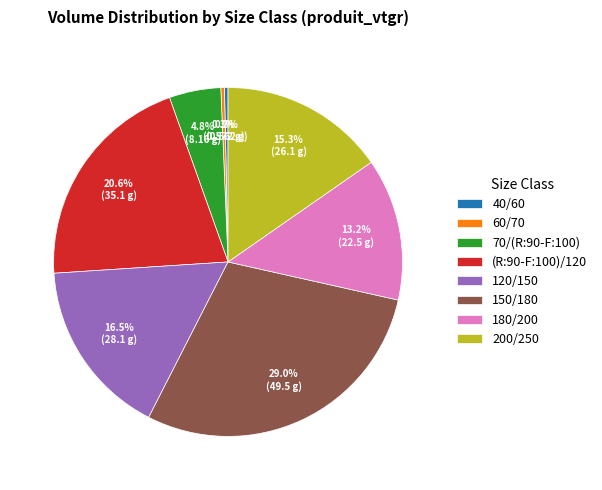

What is the largest slice in the pie chart?

150/180